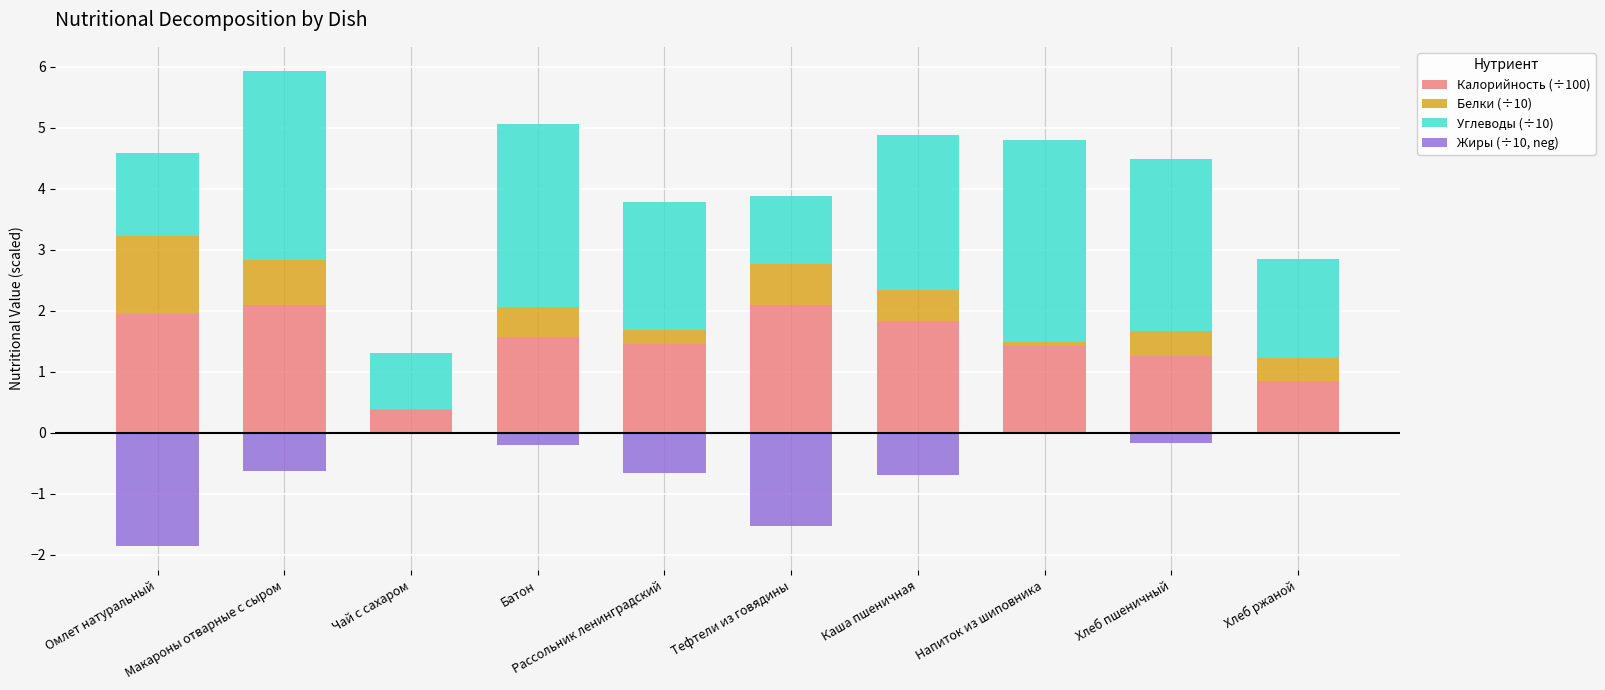

Which series has the largest total across all categories?

Углеводы (÷10)